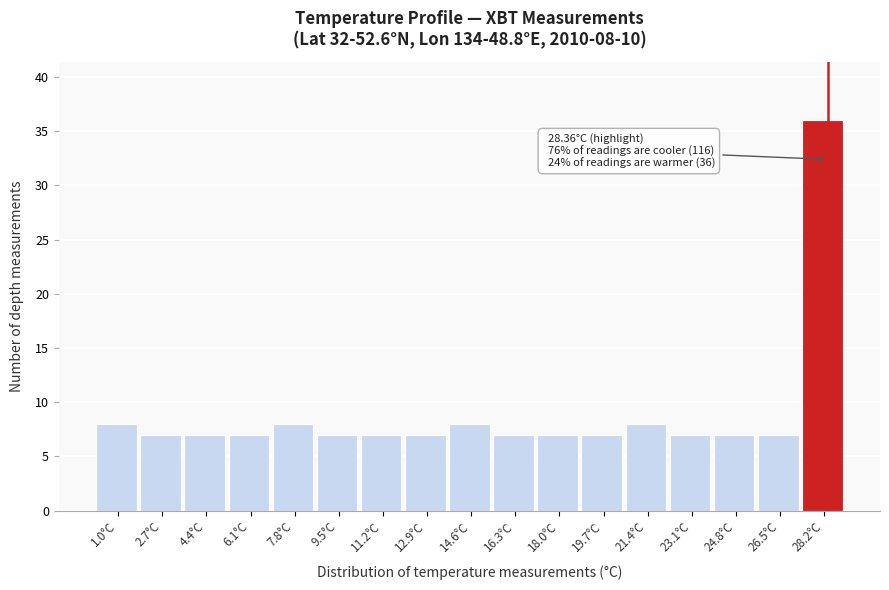

Over which range of the x-axis is the bar tallest?

27.4 to 29.0